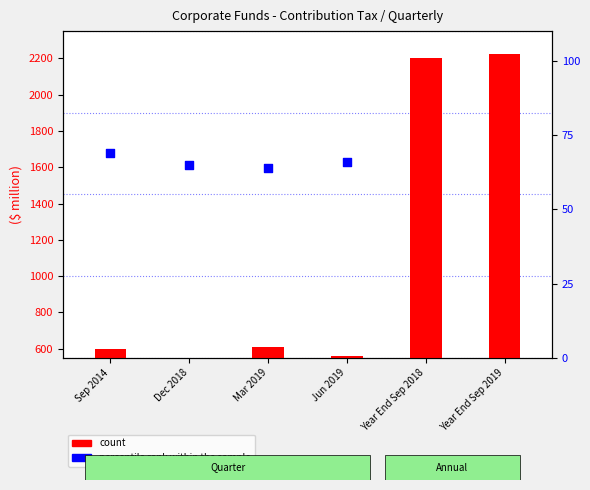

Which series has the largest total across all categories?

count